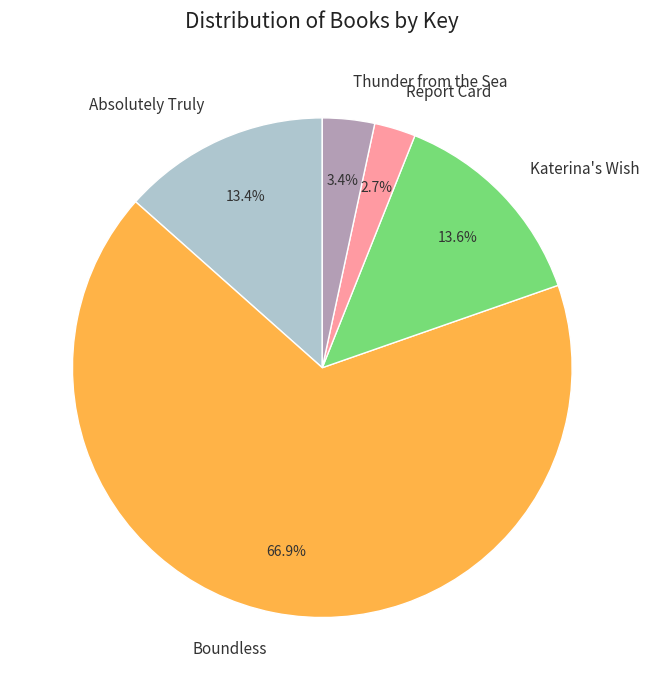

Which has a higher value, Absolutely Truly or Thunder from the Sea?

Absolutely Truly